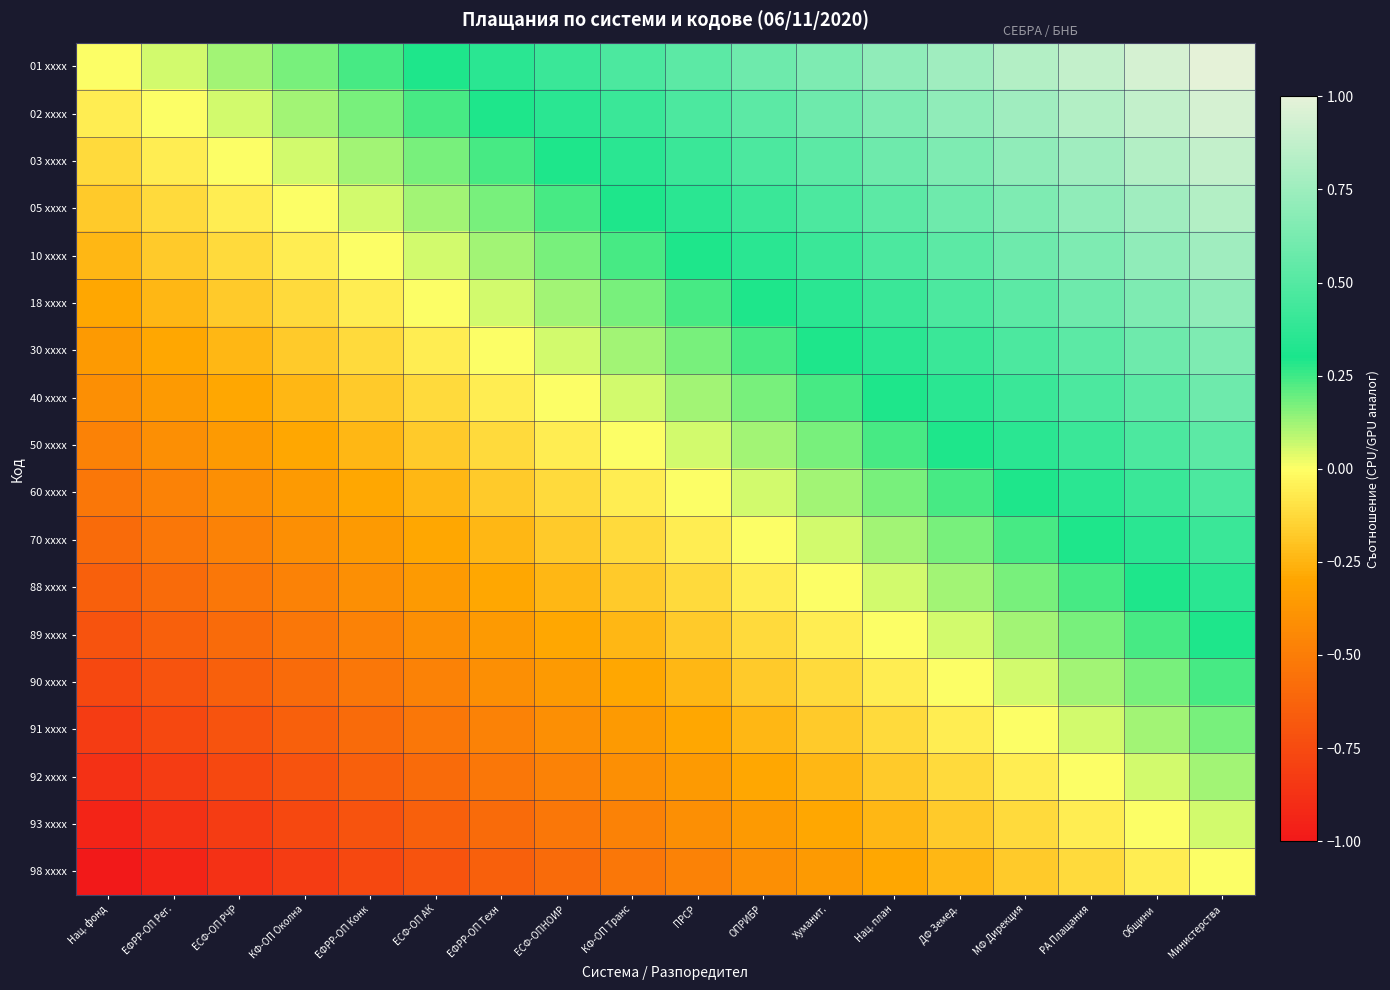

Rank the series by their maximum value, from highest to lowest.

01 xxxx, 02 xxxx, 03 xxxx, 05 xxxx, 10 xxxx, 18 xxxx, 30 xxxx, 40 xxxx, 50 xxxx, 60 xxxx, 70 xxxx, 88 xxxx, 89 xxxx, 90 xxxx, 91 xxxx, 92 xxxx, 93 xxxx, 98 xxxx